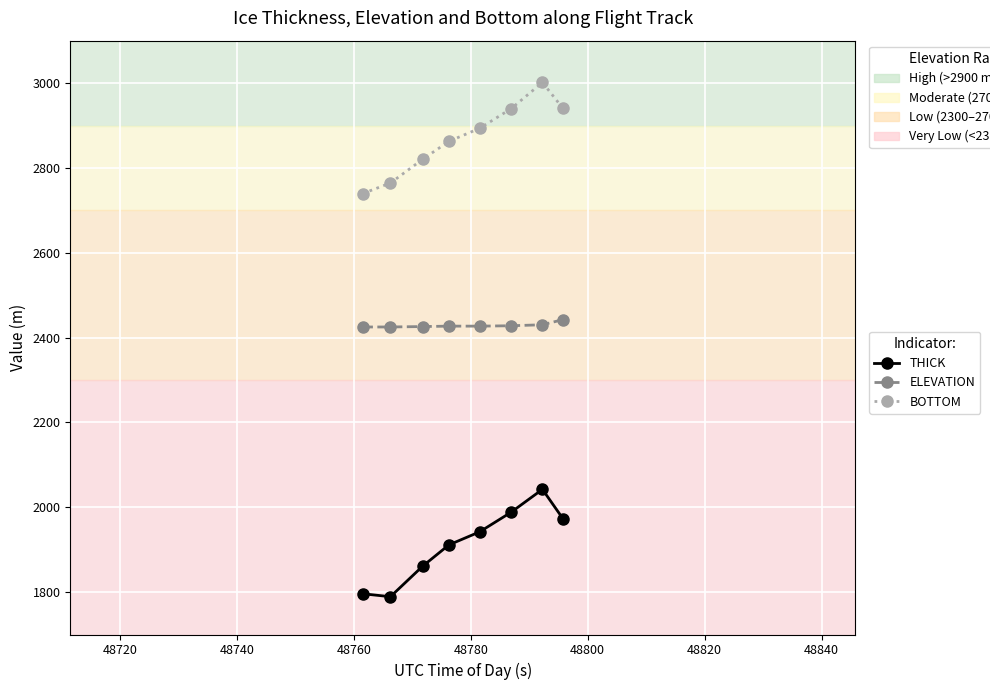

What is the value of the BOTTOM point at the 8th from the left?

2940.5